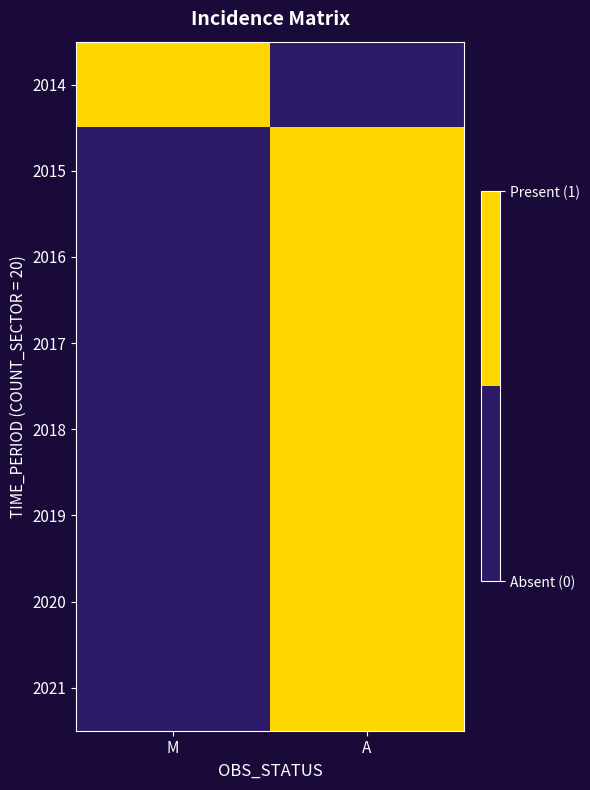

At which category does the chart reach its minimum across all series?

A